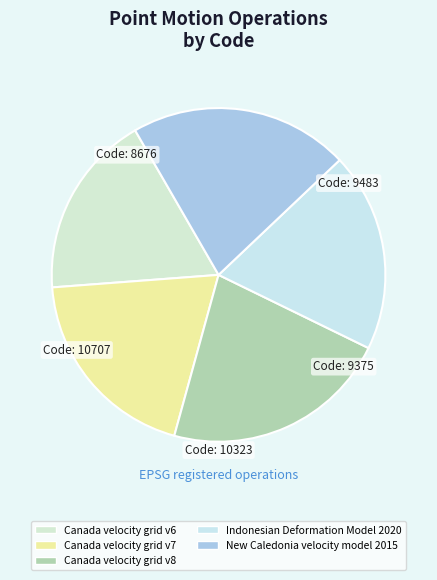

Does Canada velocity grid v6 account for over 50% of the chart?

No